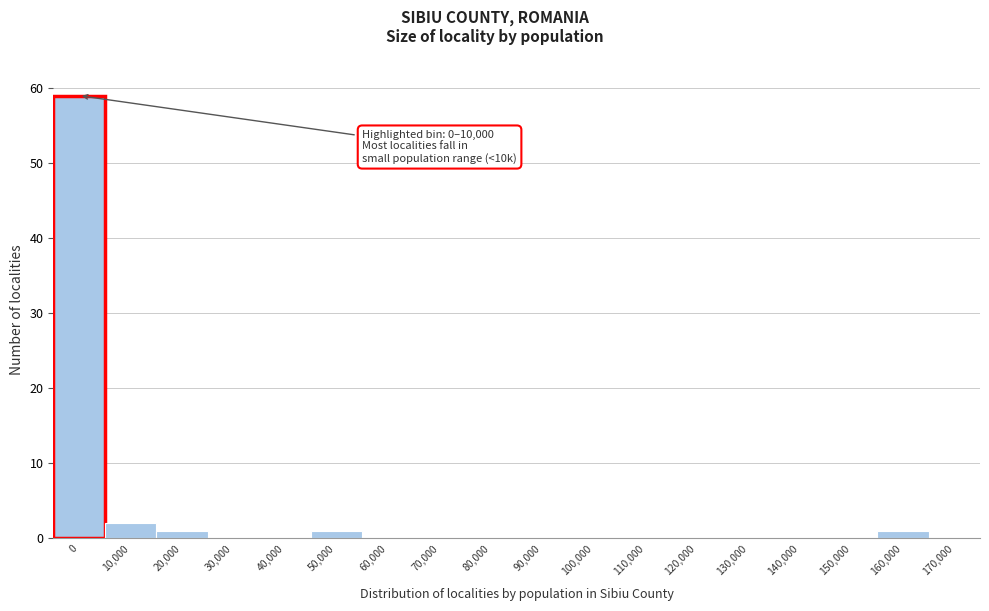

Reading left to right, transcribe all the data shown in this chart.

0=59	10,000=2	20,000=1	30,000=0	40,000=0	50,000=1	60,000=0	70,000=0	80,000=0	90,000=0	100,000=0	110,000=0	120,000=0	130,000=0	140,000=0	150,000=0	160,000=1	170,000=0